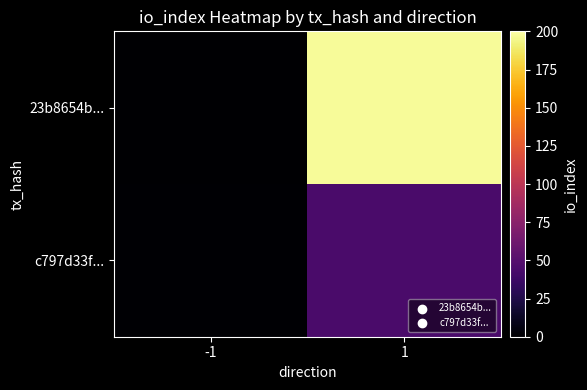

List the series in order of their peak value, lowest first.

c797d33f..., 23b8654b...